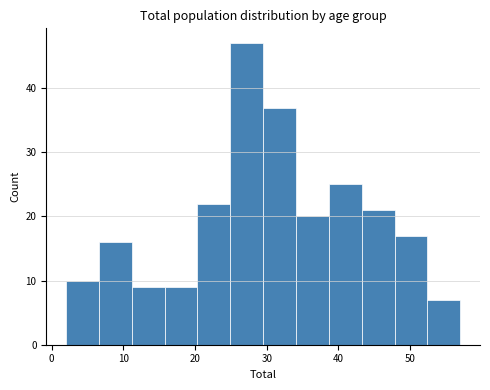

How tall is the bar that spans 7 to 11 on the x-axis? Neither the bar edges nor the heights are printed on the chart, so give them approximately, as read against the axes.

16